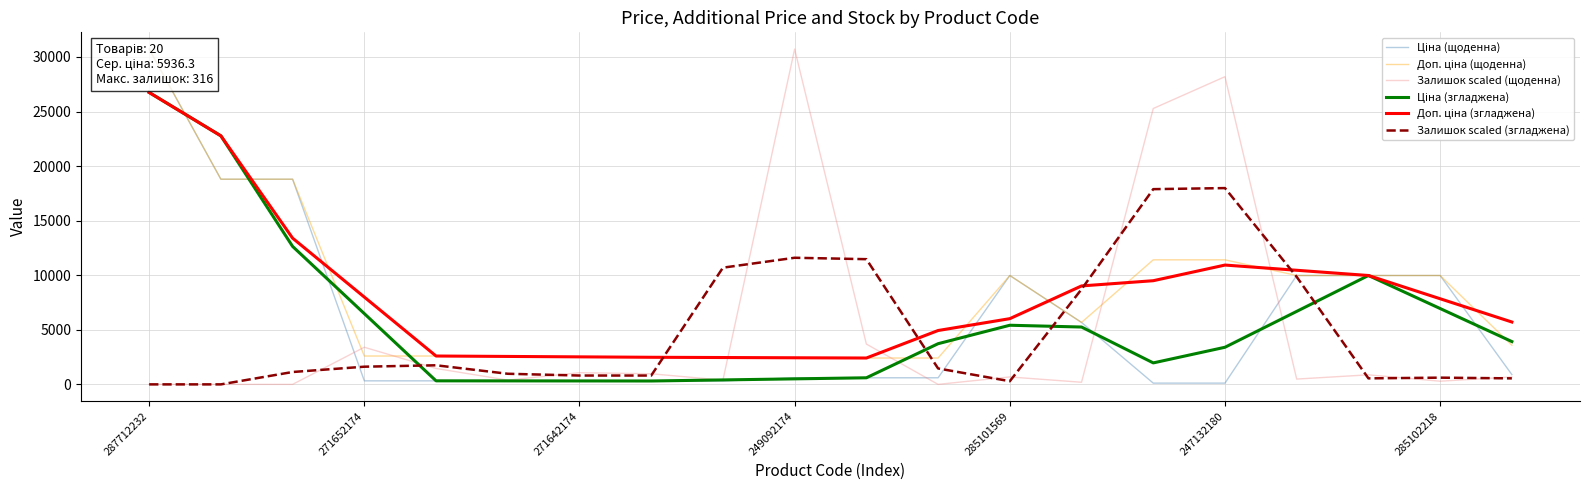

True or false: Залишок scaled (щоденна) has a value of -14097.2 at 287712232.

False